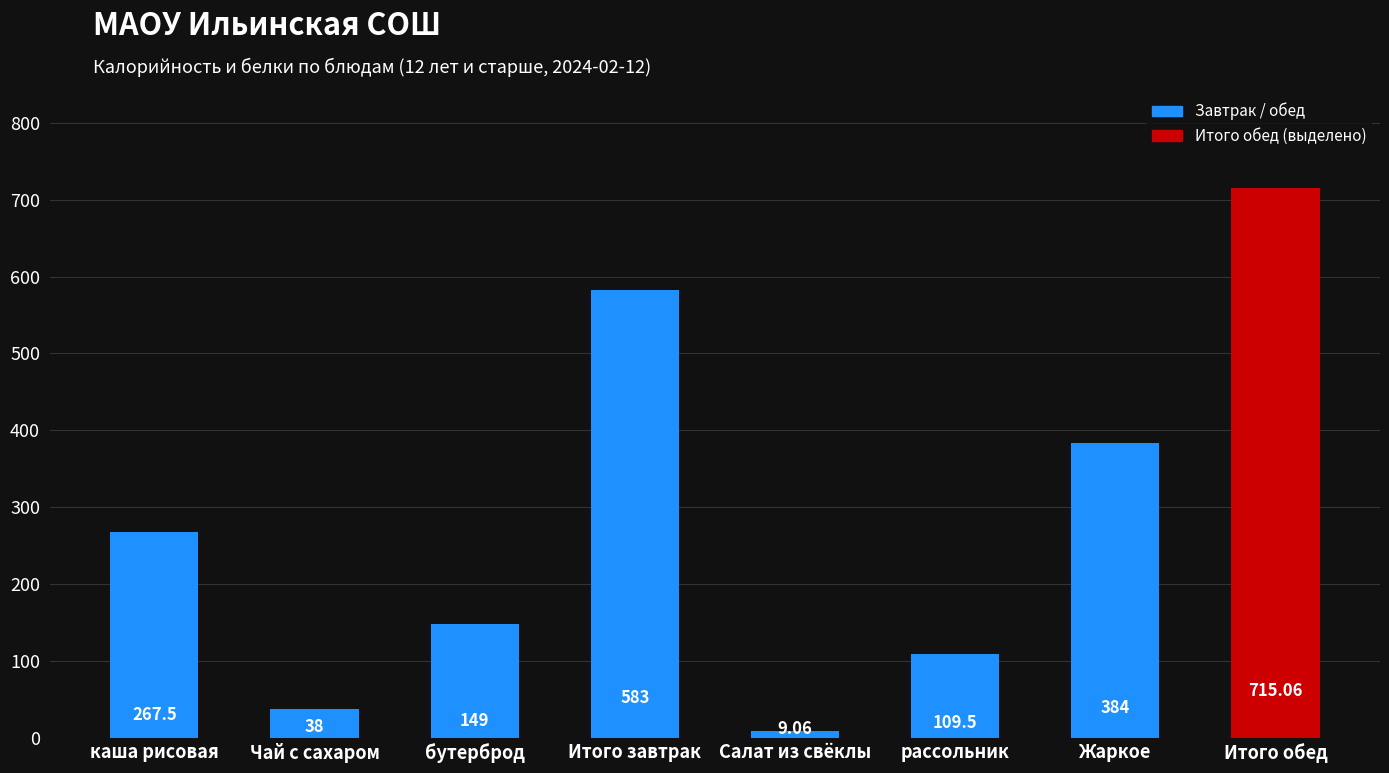

At which category does the chart reach its minimum across all series?

Салат из свёклы